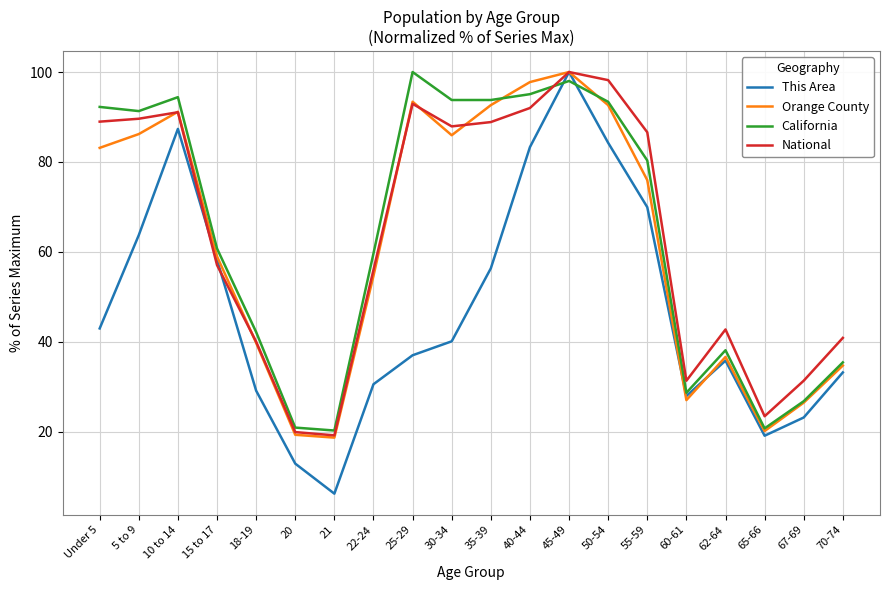

Is the value of This Area at Under 5 greater than the value of National at 20?

Yes